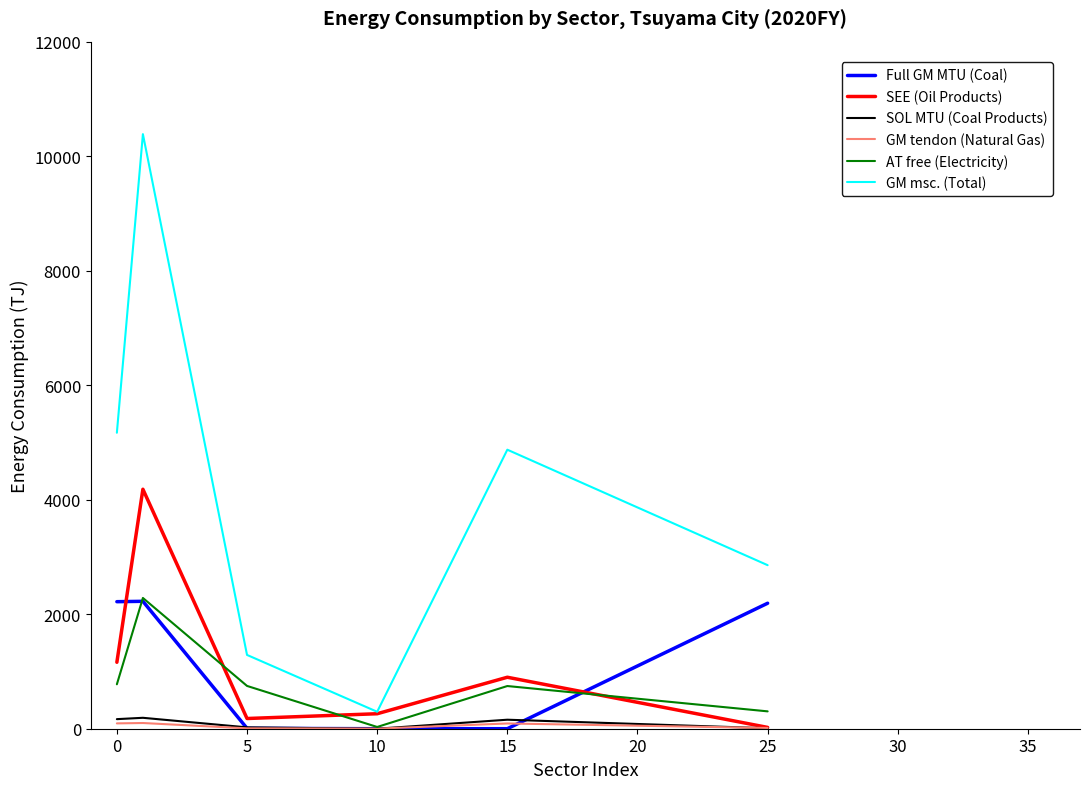

What is the greatest value displayed?

10384.2